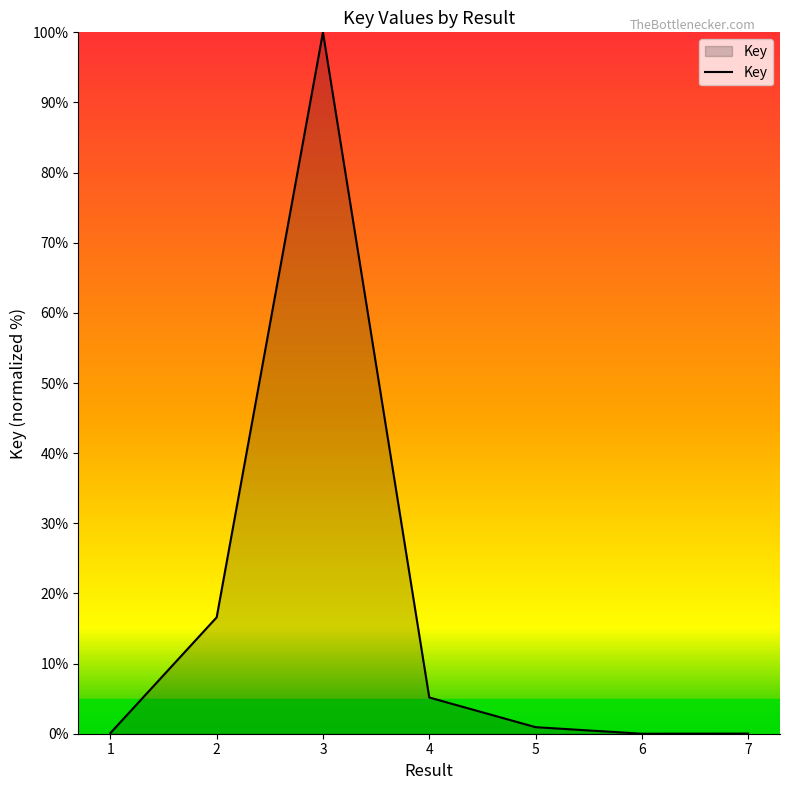

What is the sum of the values at 7 and 4?

5.2